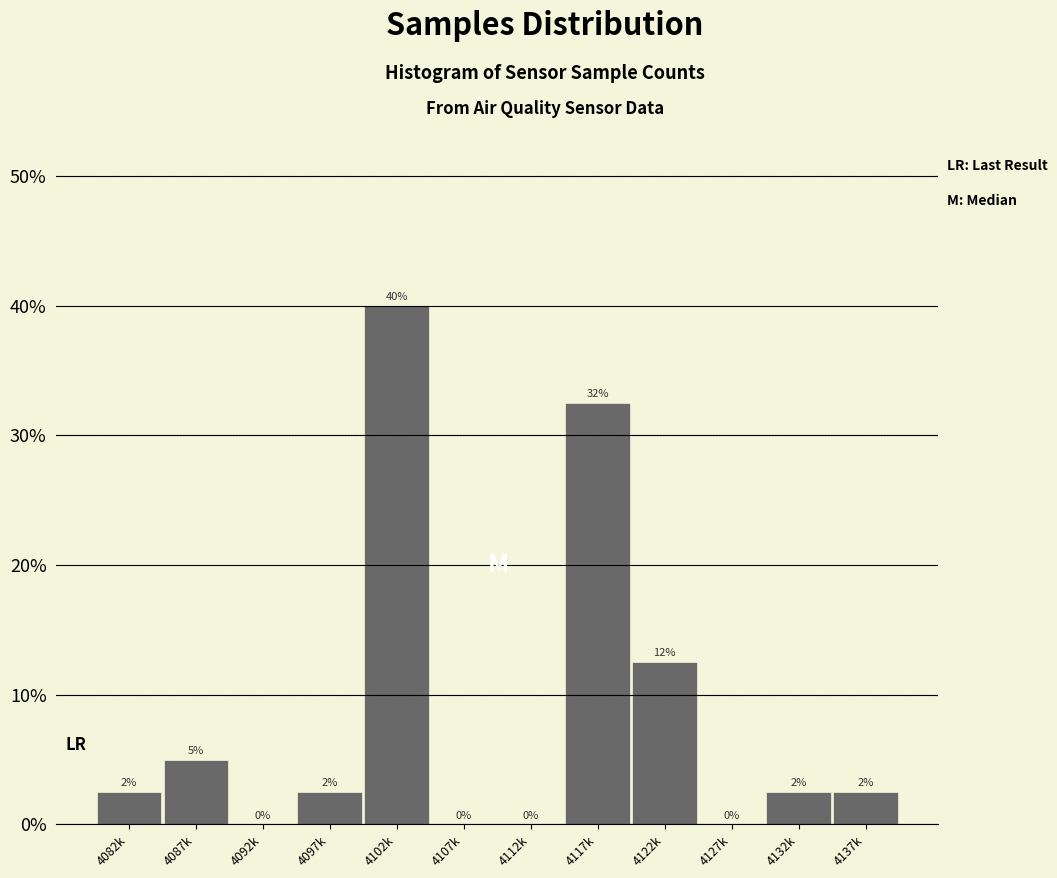

Is it true that the value at 4092k is 0.0?

True